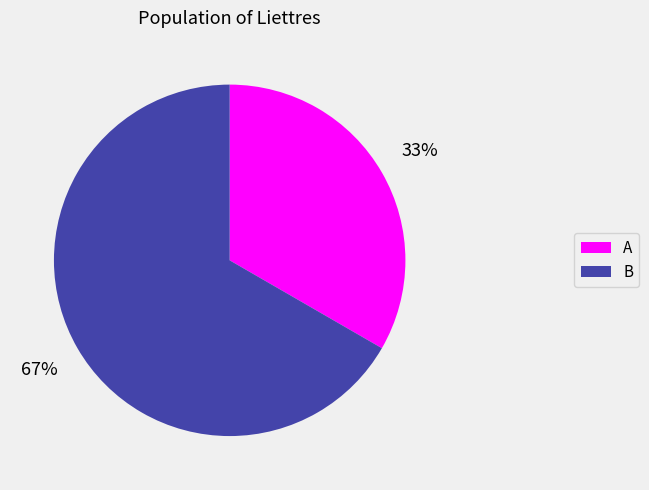

True or false: A accounts for 33% of the total.

True